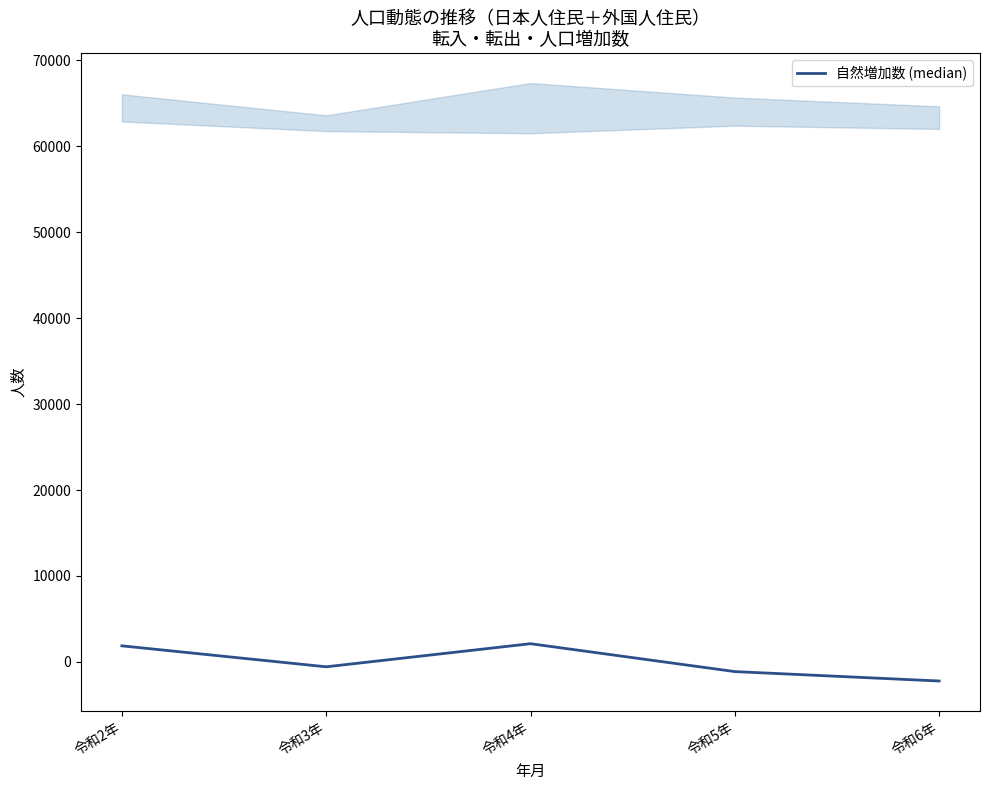

At which label does the data first exceed -567?

令和2年